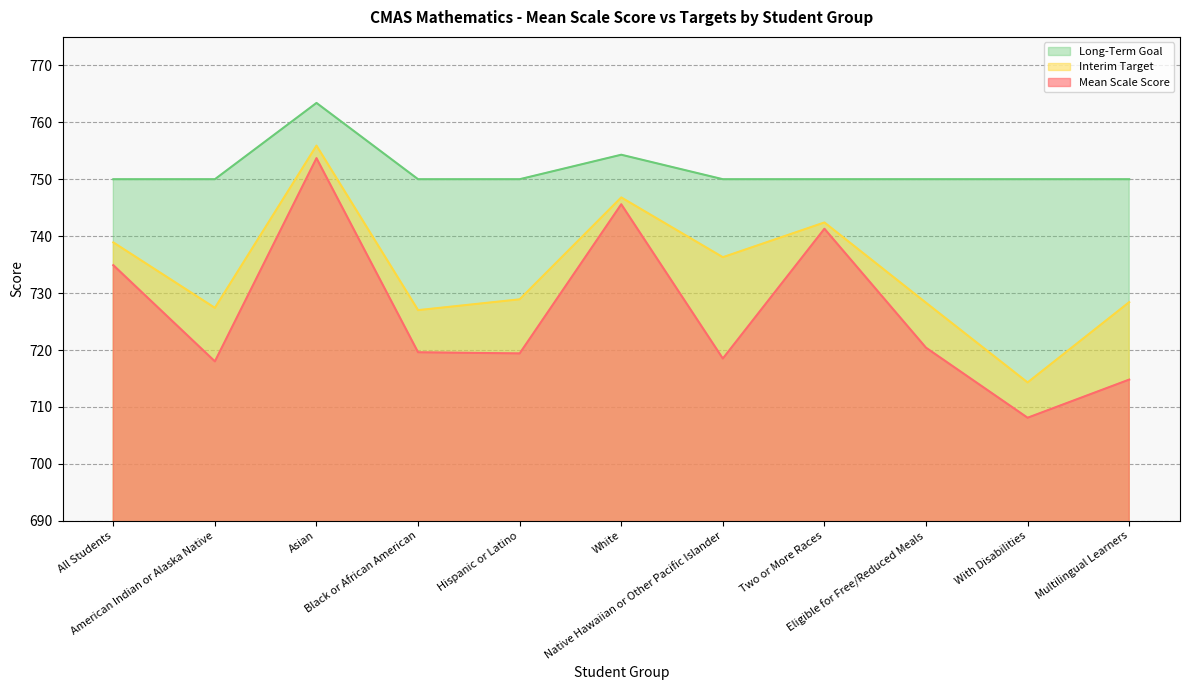

What is the spread (max minus min) of values at Asian?

9.7